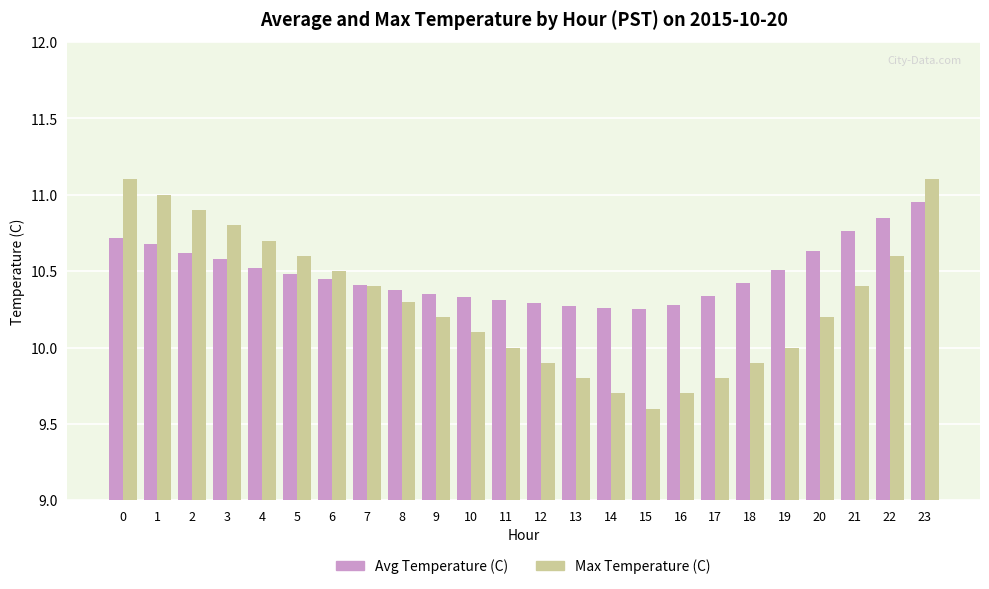

Which series has the largest range (max minus min)?

Max Temperature (C)